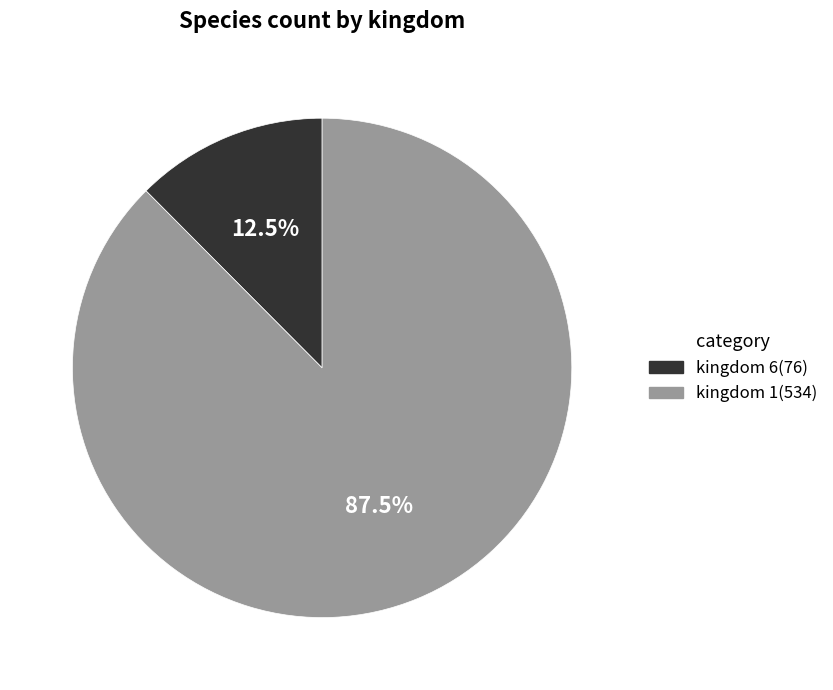

Rank the categories by value from highest to lowest.

kingdom 1(534), kingdom 6(76)